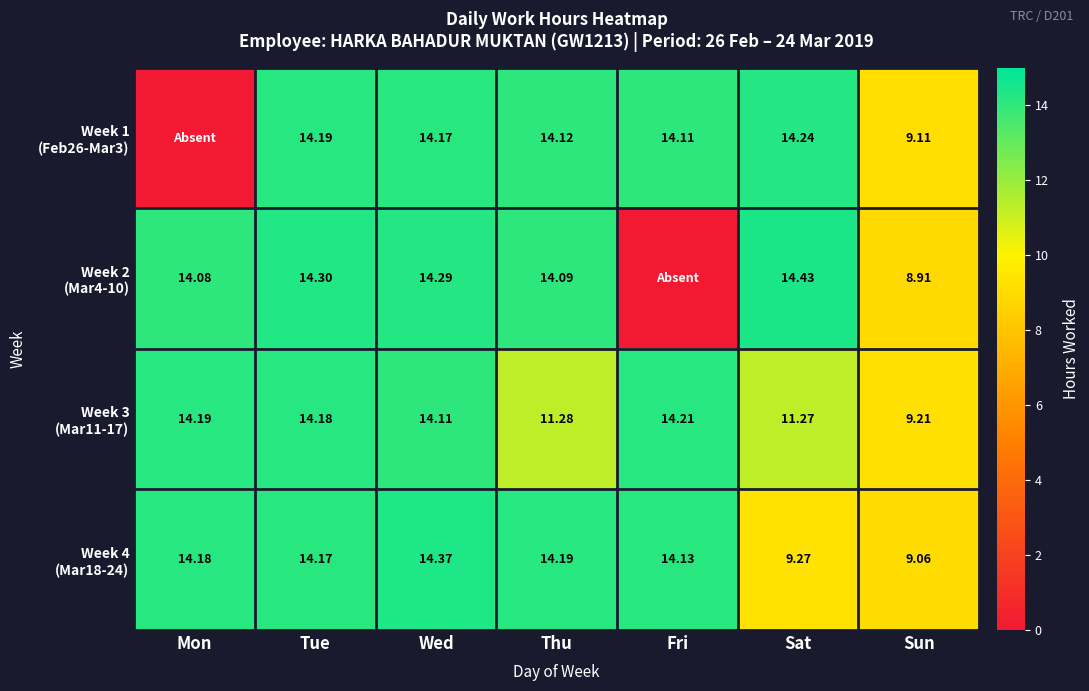

How many data points does each series have?

7